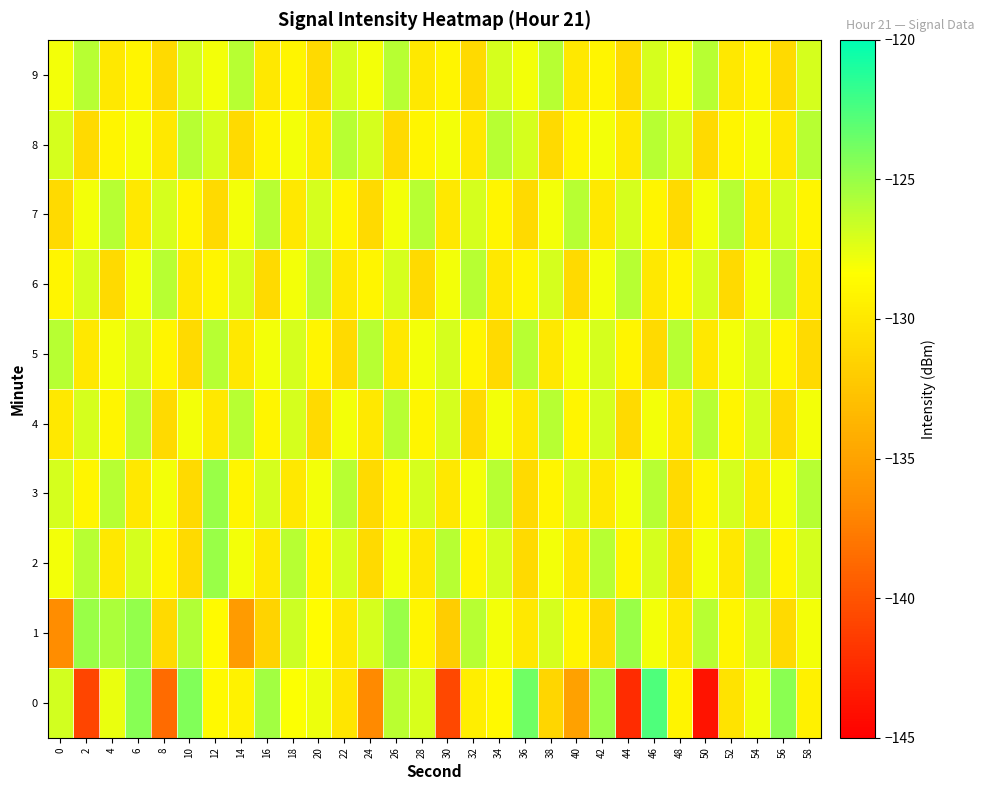

What is the maximum value shown in the chart?

-122.6